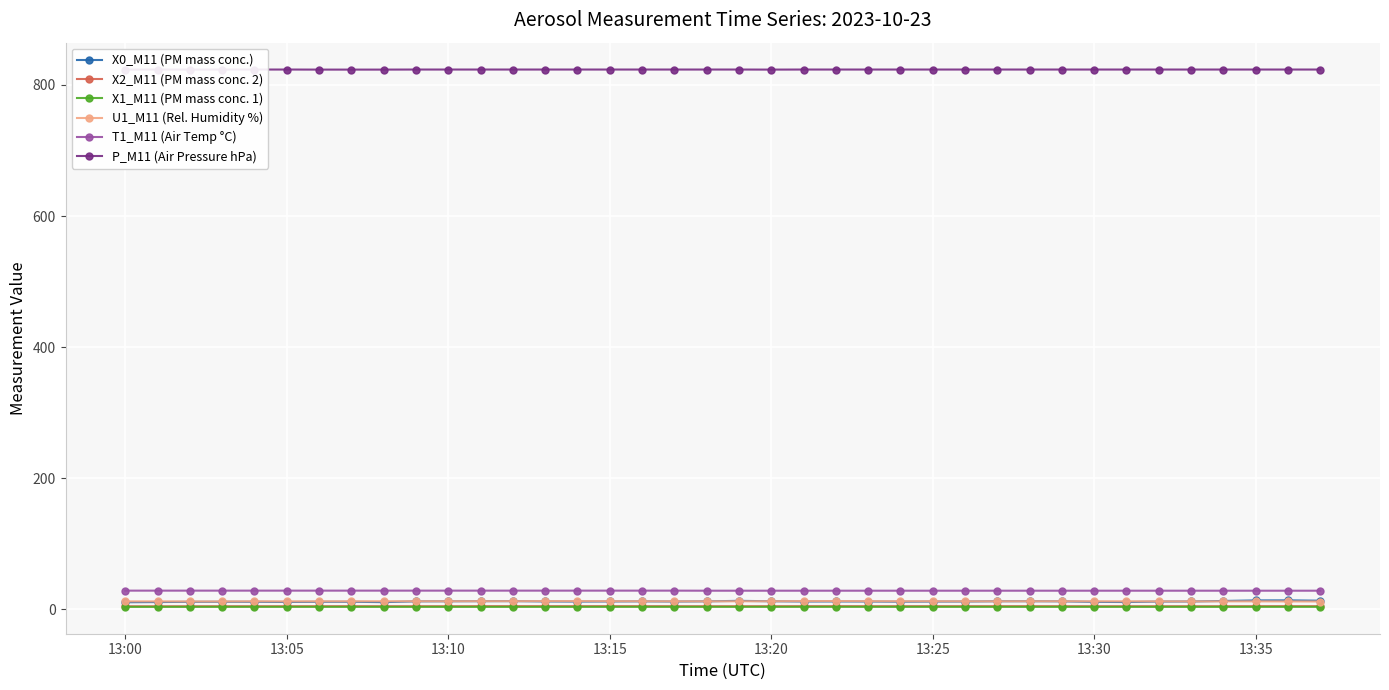

At which label is P_M11 (Air Pressure hPa) closest to 823?

13:00